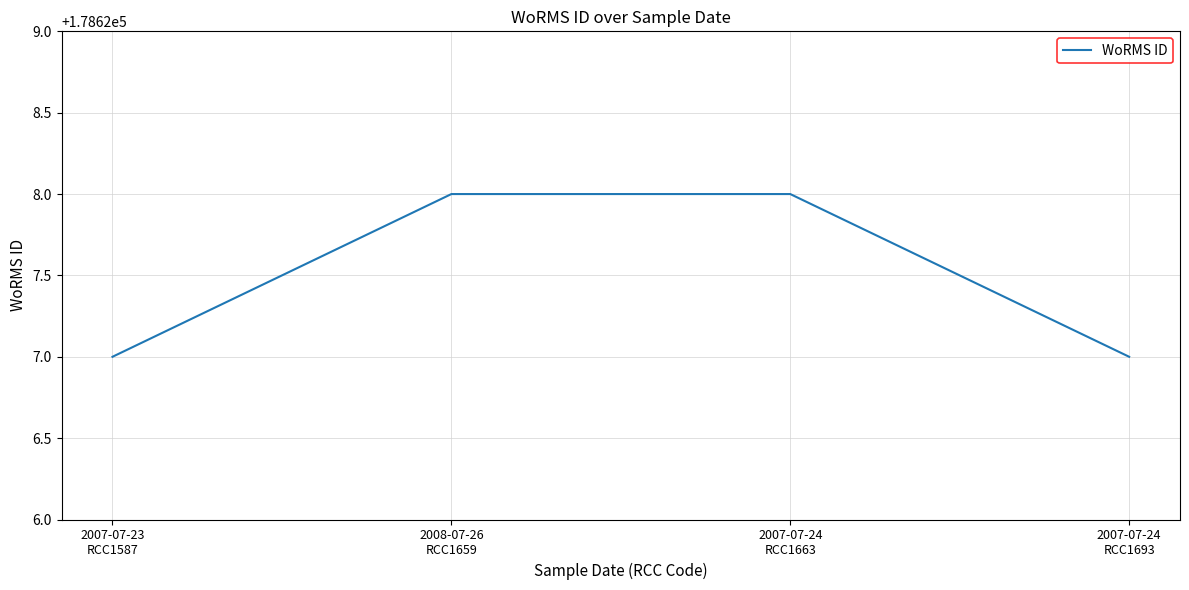

True or false: there are more than 2 points higher than both neighbors.

False